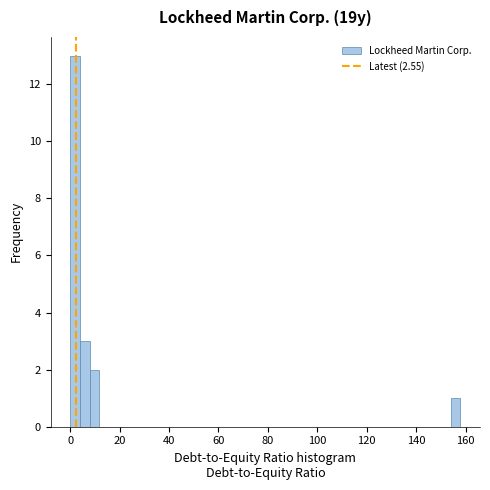

Around what value on the x-axis is the tallest bar? Give the approximate position of its centre, as read against the axis.

2